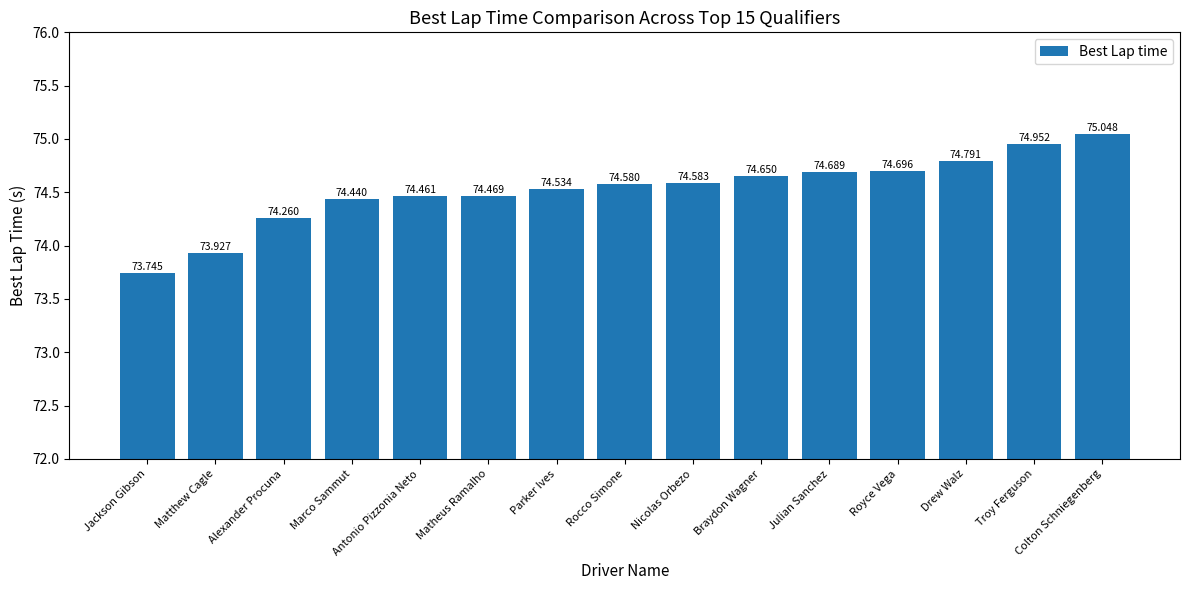

The value at Troy Ferguson is 75.0. True or false?

True